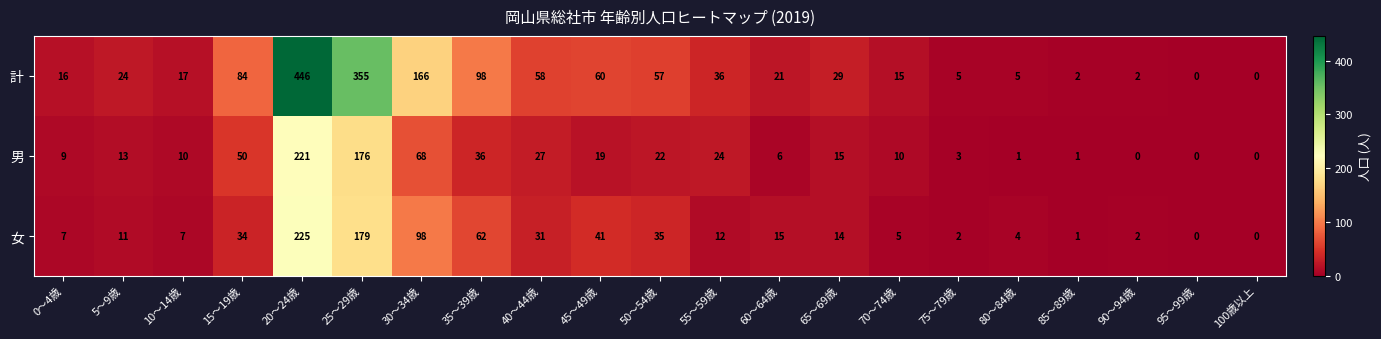

Which series has the largest total across all categories?

計